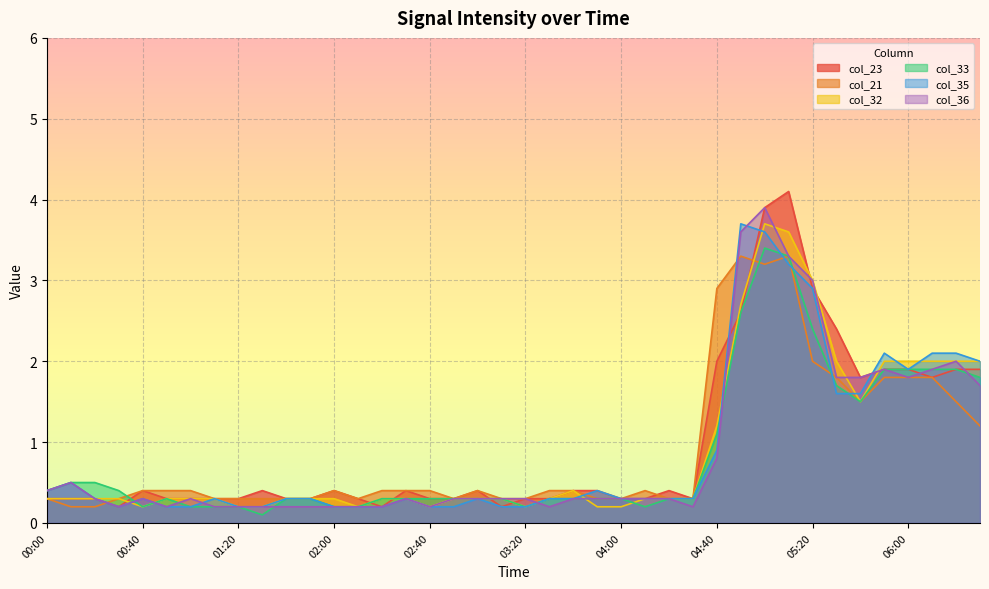

After their last crossing, which series has the higher values: col_35 or col_36?

col_35